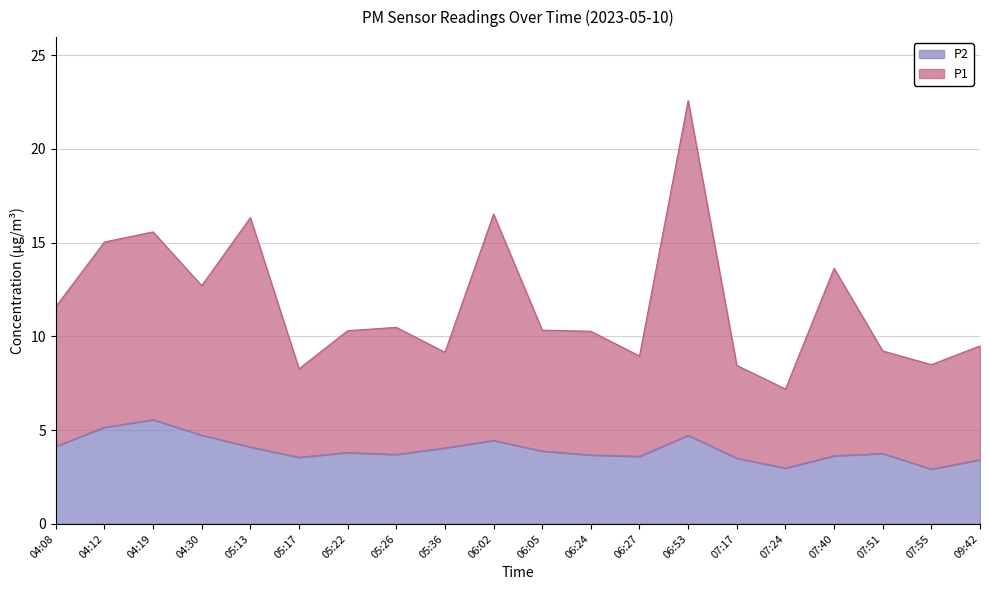

What is the total value across all series at 05:26?

10.5